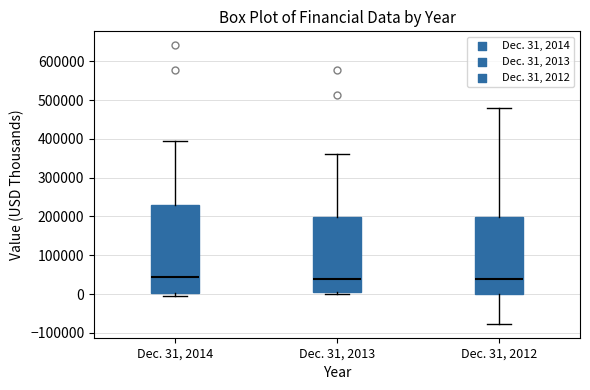

Reading left to right, transcribe this box plot: for each box, give where its median line is, the range the box spans, and where its two whiskers end, as read against the y-axis. The values are not printed on the chart, so give them approximately, as read against the axis.

Dec. 31, 2014: median 40000, box 0 to 230000, whiskers -10000 to 390000
Dec. 31, 2013: median 40000, box 10000 to 200000, whiskers 0 to 360000
Dec. 31, 2012: median 40000, box 0 to 200000, whiskers -80000 to 480000